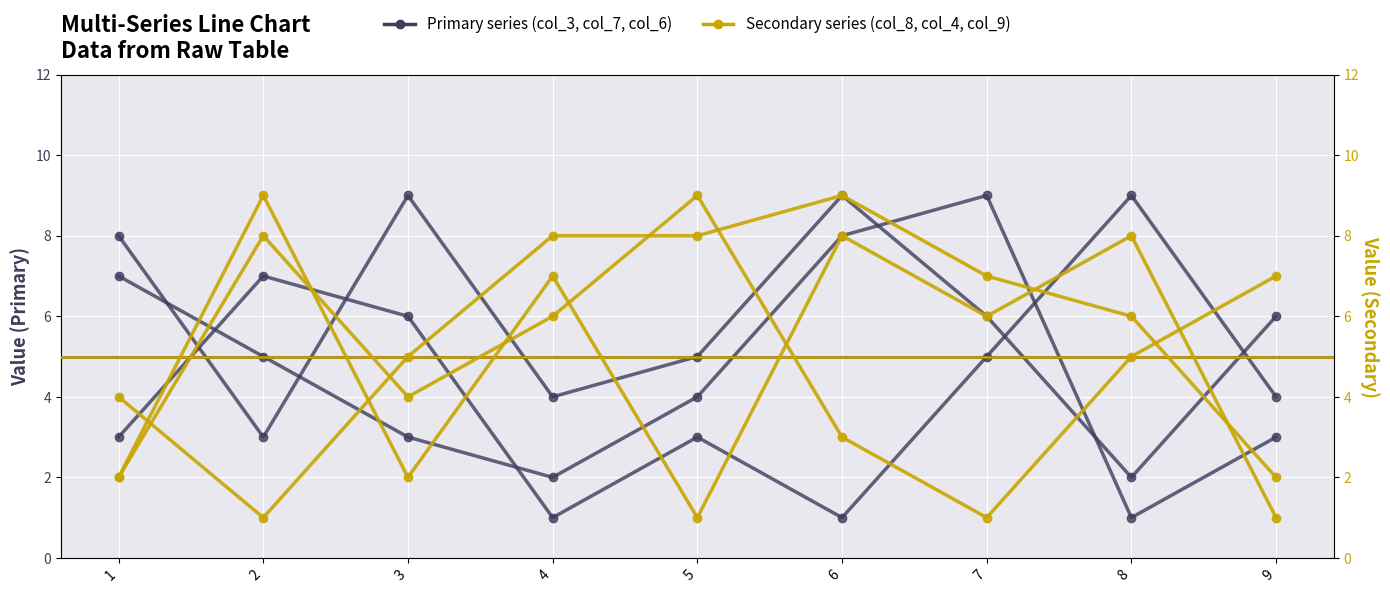

What is the sum of all col_9 values?

50